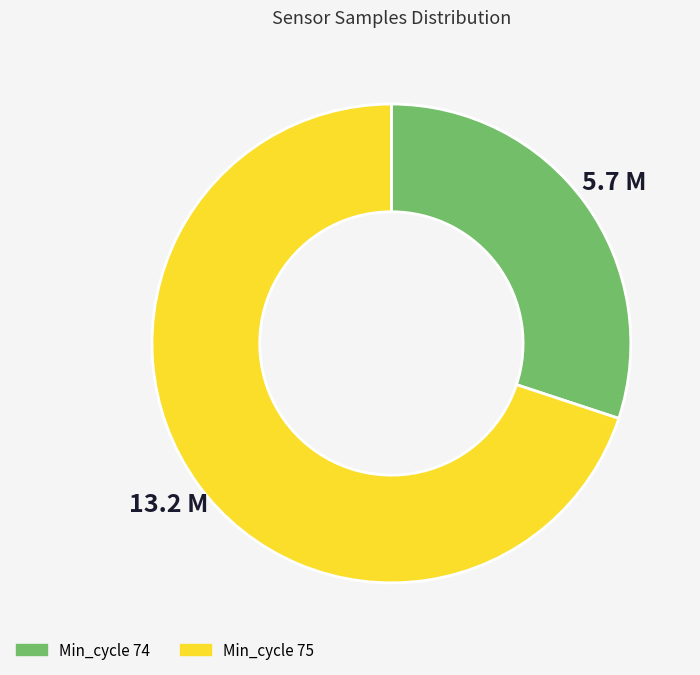

Does any single category account for the majority?

Yes